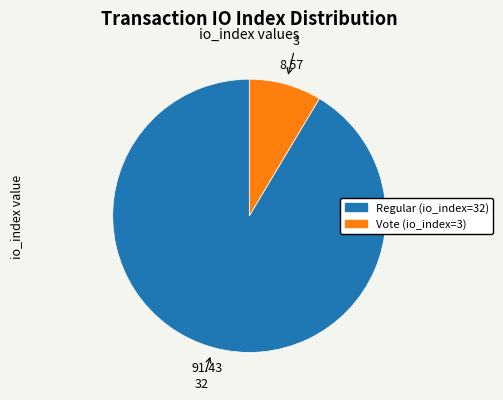

Rank the categories by value from highest to lowest.

Regular (io_index=32), Vote (io_index=3)